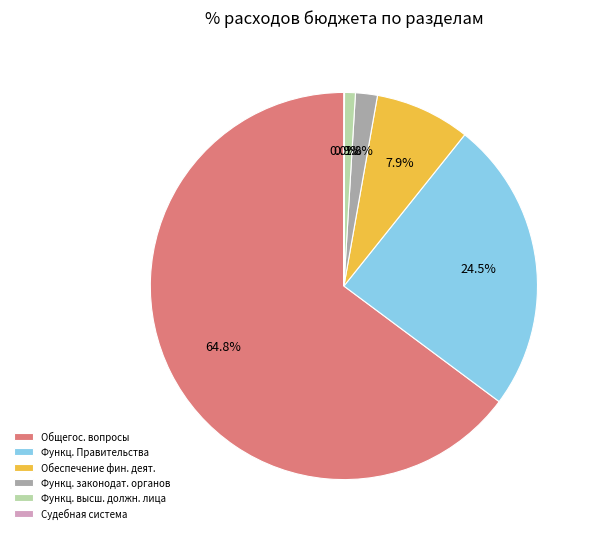

Which slice is the largest?

Общегос. вопросы